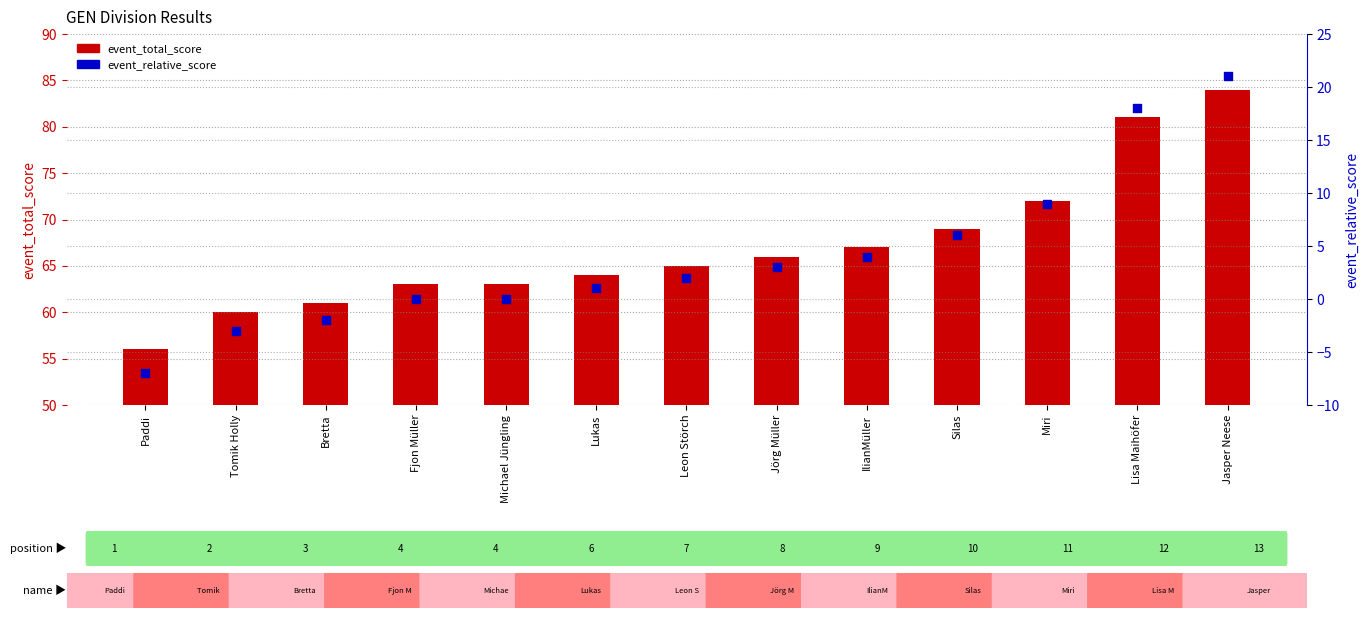

Which series contains the lowest Y value?

event_relative_score